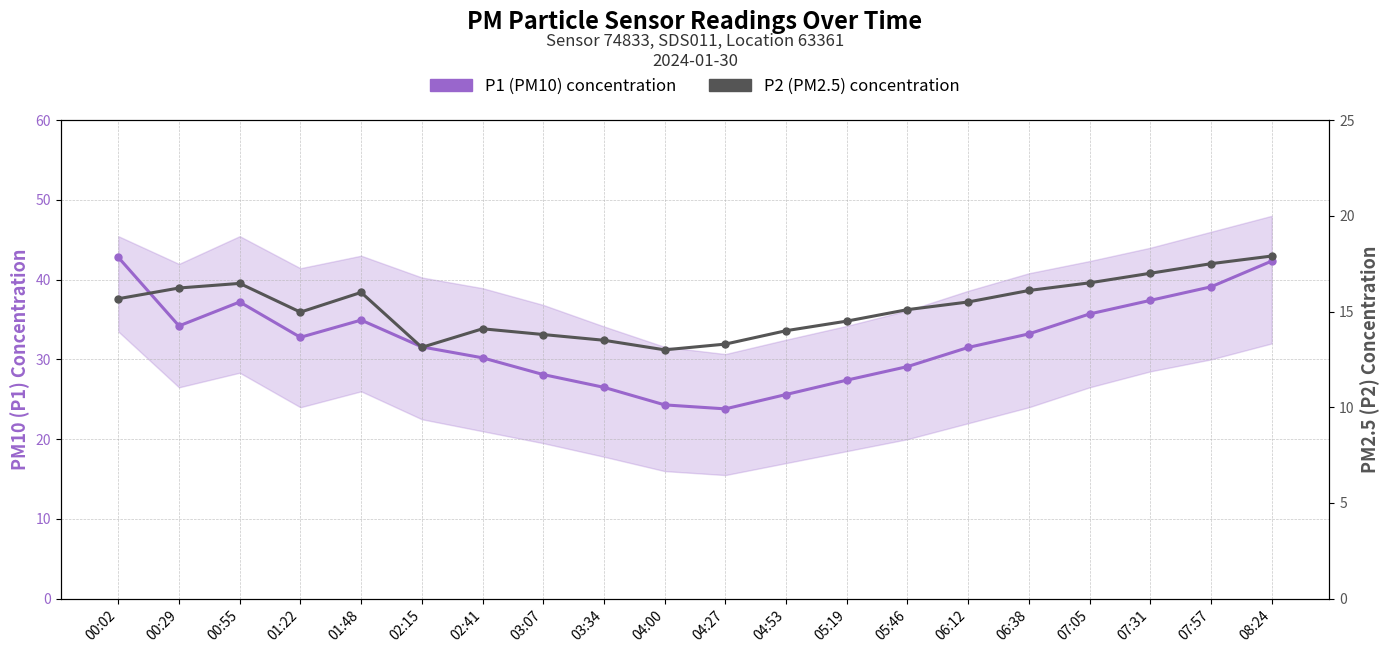

List the labels in order of P1 (PM10) concentration value, smallest first.

04:27, 04:00, 04:53, 03:34, 05:19, 03:07, 05:46, 02:41, 06:12, 02:15, 01:22, 06:38, 00:29, 01:48, 07:05, 00:55, 07:31, 07:57, 08:24, 00:02